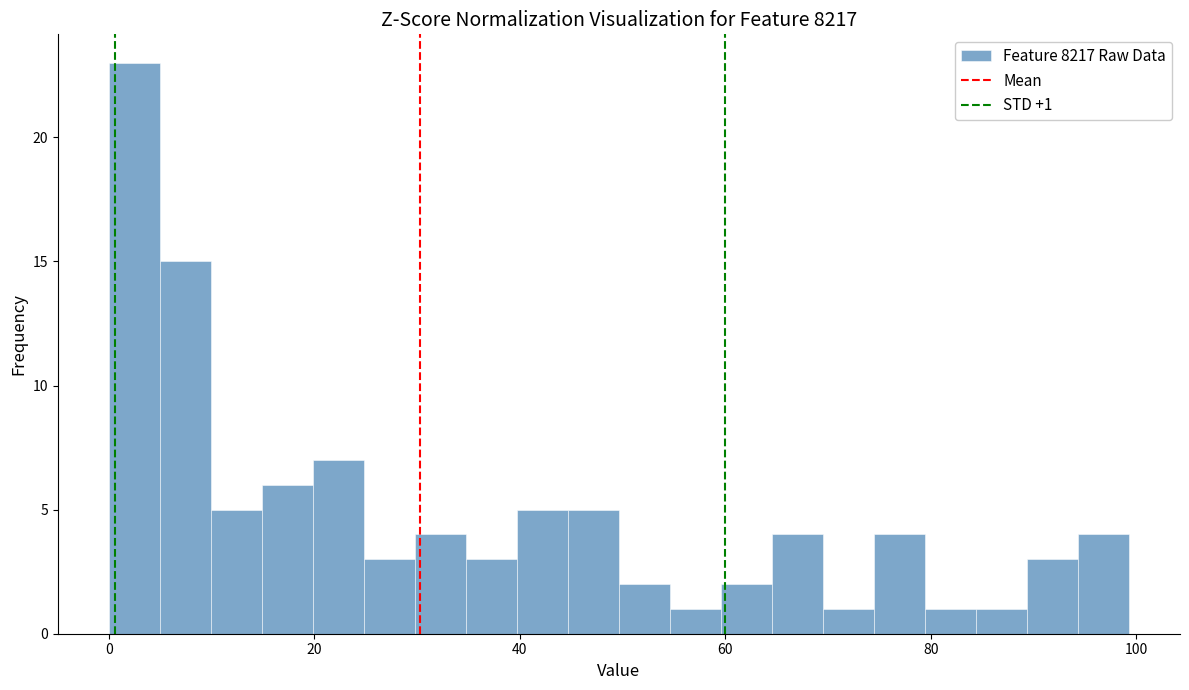

Around what value on the x-axis is the tallest bar? Give the approximate position of its centre, as read against the axis.

2